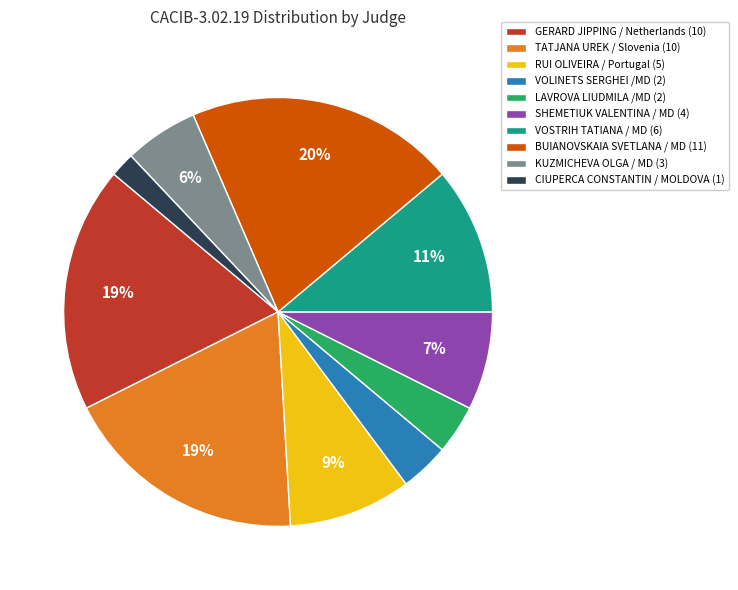

Is there a majority slice in this chart?

No